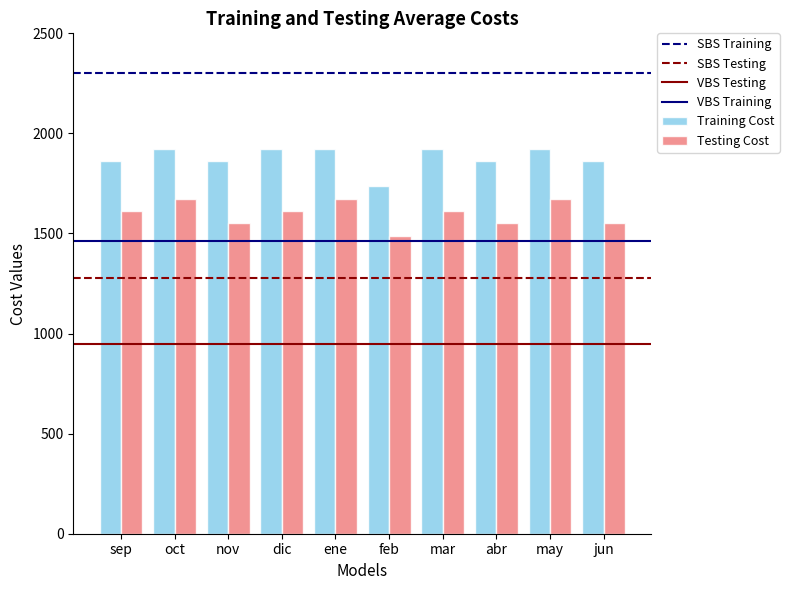

What is the maximum value for Testing Cost?

1674